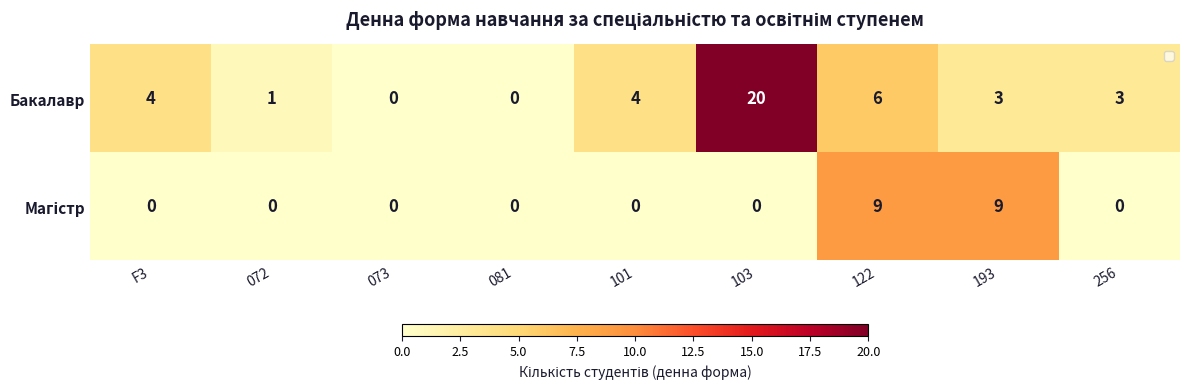

What is the total value across all series at 072?

1